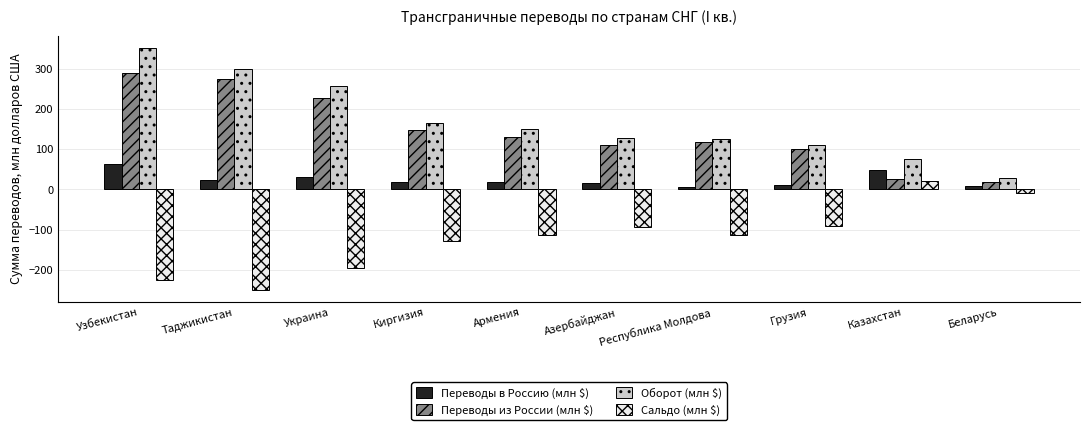

Which series has the largest total across all categories?

Оборот (млн $)